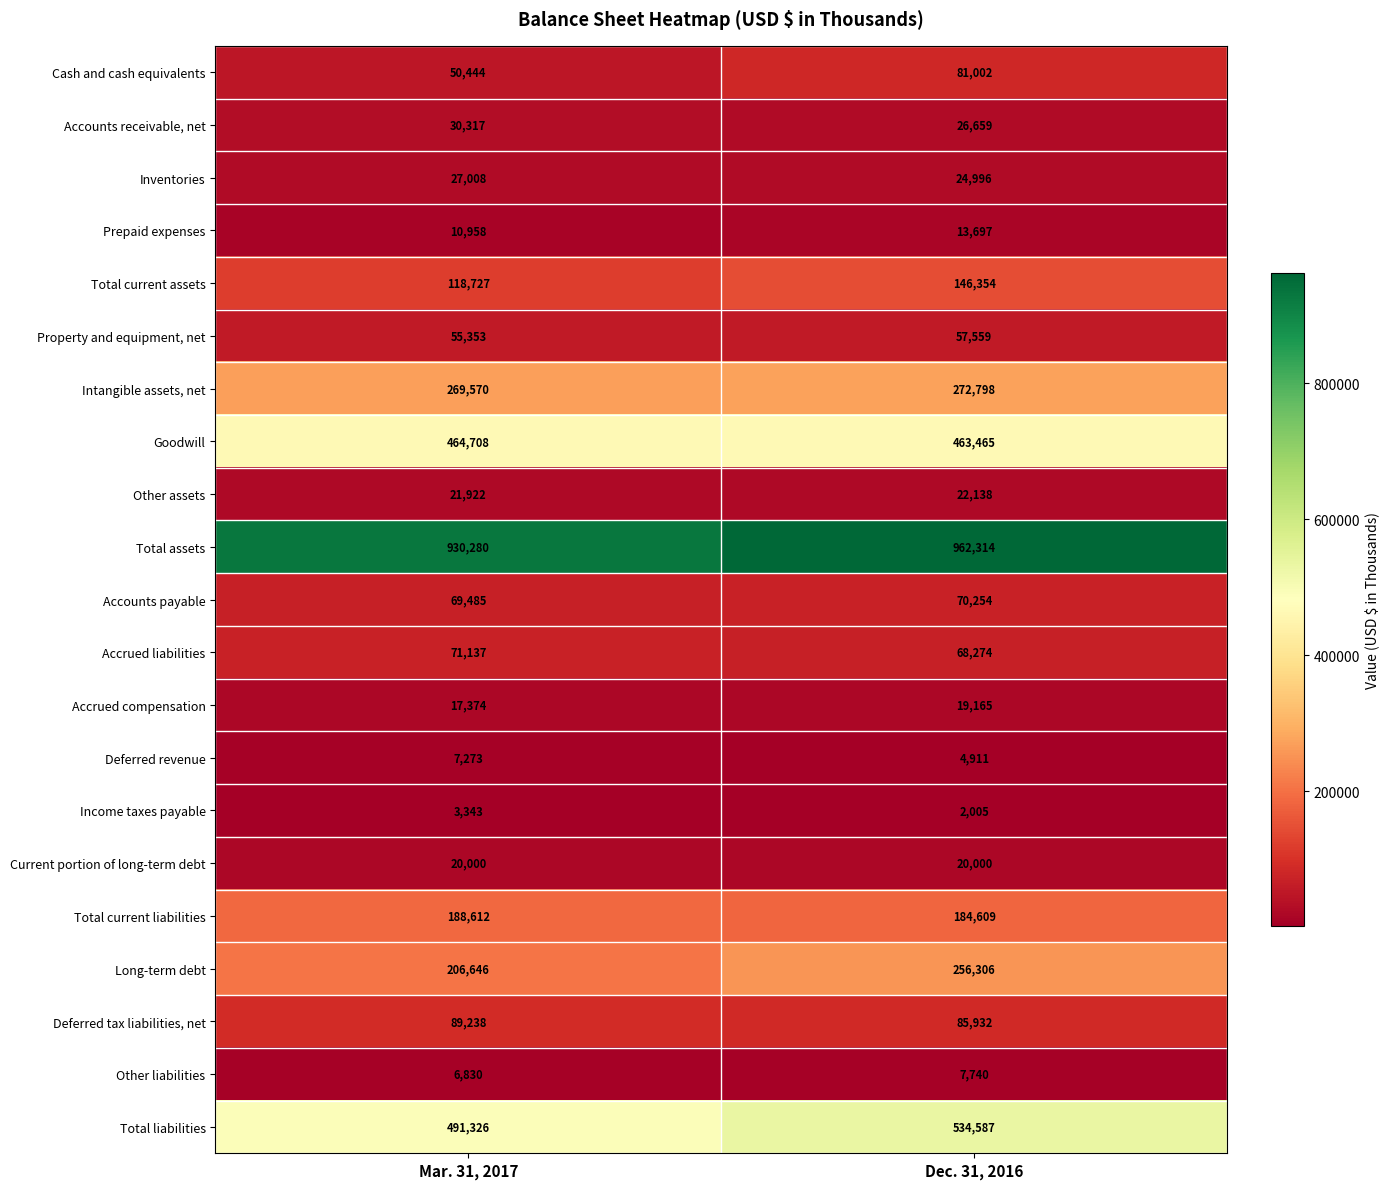

Which series changed the most between Mar. 31, 2017 and Dec. 31, 2016?

Long-term debt